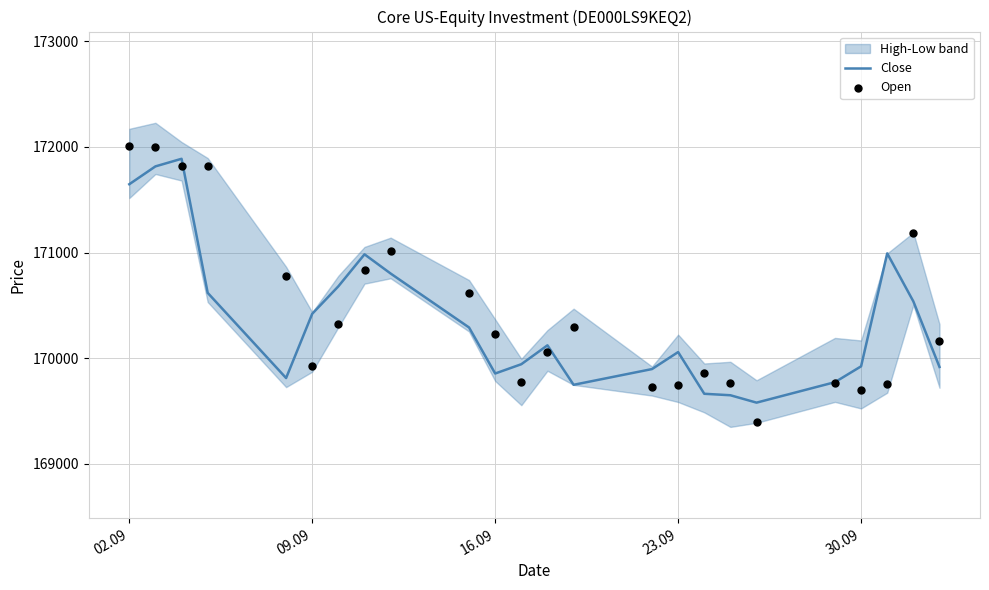

At how many categories does at least one series exceed 171421?

4